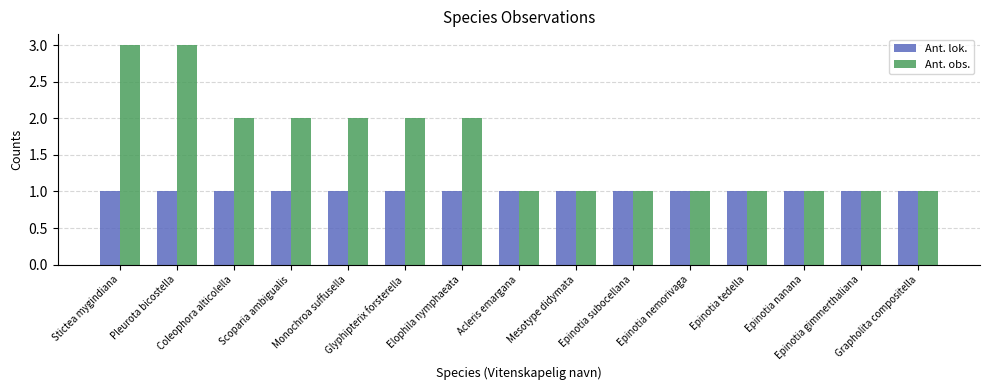

Reading left to right, list all the values displayed in this chart.

Ant. lok.: Stictea mygindiana=1	Pleurota bicostella=1	Coleophora alticolella=1	Scoparia ambigualis=1	Monochroa suffusella=1	Glyphipterix forsterella=1	Elophila nymphaeata=1	Acleris emargana=1	Mesotype didymata=1	Epinotia subocellana=1	Epinotia nemorivaga=1	Epinotia tedella=1	Epinotia nanana=1	Epinotia gimmerthaliana=1	Grapholita compositella=1
Ant. obs.: Stictea mygindiana=3	Pleurota bicostella=3	Coleophora alticolella=2	Scoparia ambigualis=2	Monochroa suffusella=2	Glyphipterix forsterella=2	Elophila nymphaeata=2	Acleris emargana=1	Mesotype didymata=1	Epinotia subocellana=1	Epinotia nemorivaga=1	Epinotia tedella=1	Epinotia nanana=1	Epinotia gimmerthaliana=1	Grapholita compositella=1